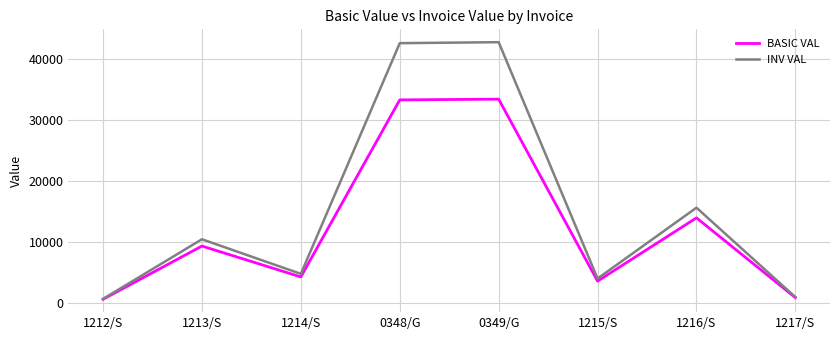

What is the highest value of the BASIC VAL series?

33427.5